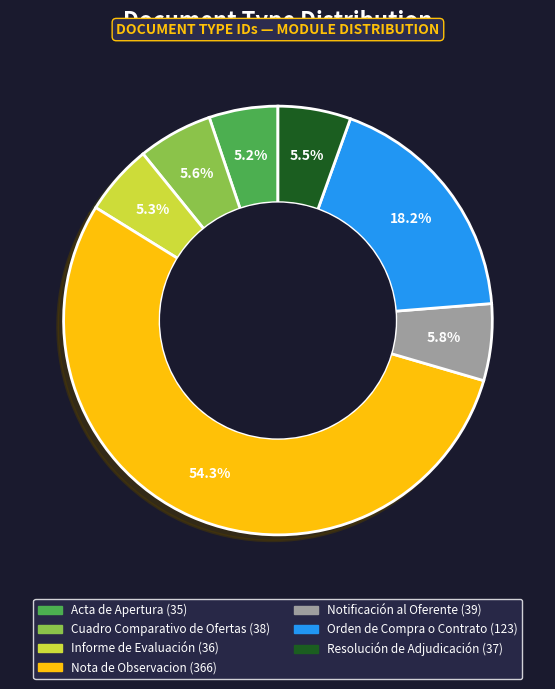

To the nearest percent, what is the difference between the largest and smallest slice percentages?

49%